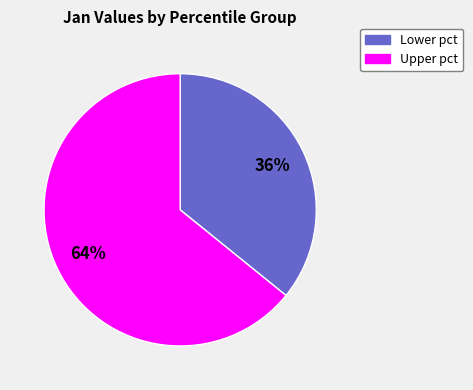

To the nearest percent, what is the average slice percentage?

50%